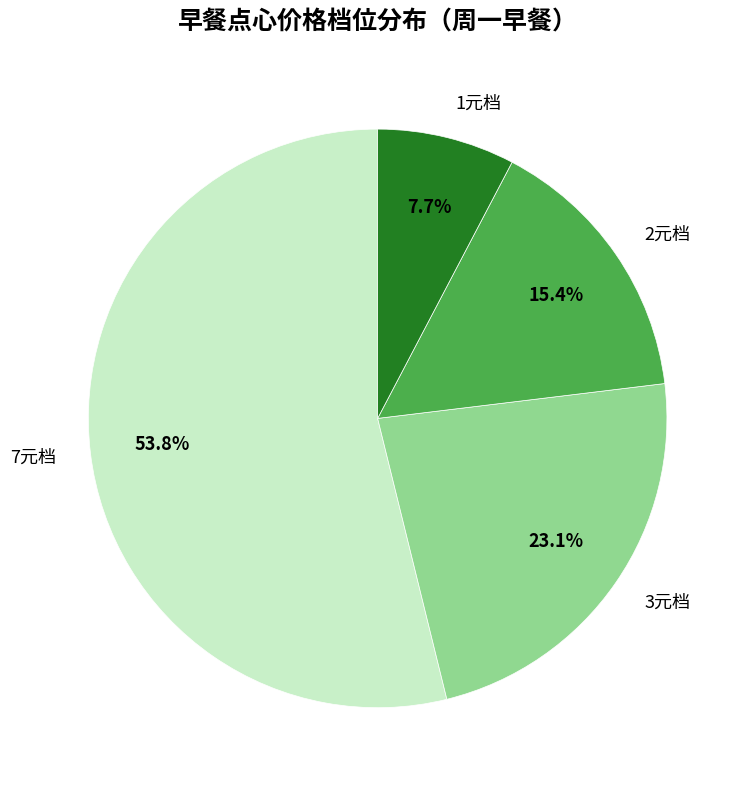

What percentage do 7元档 and 2元档 together represent?

69.2%